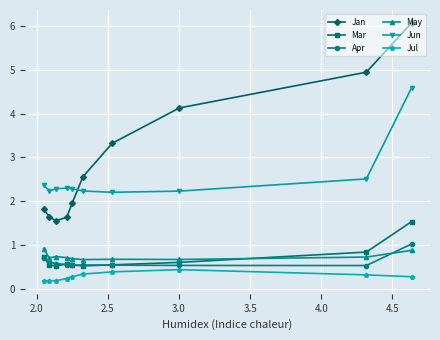

Which series has the largest range (max minus min)?

Jan